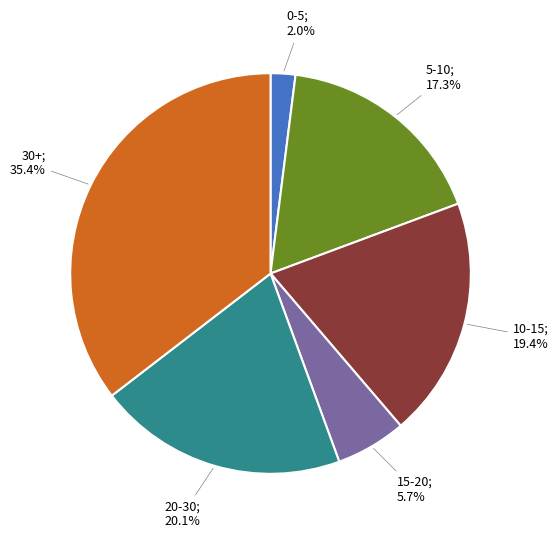

Does any single category account for the majority?

No